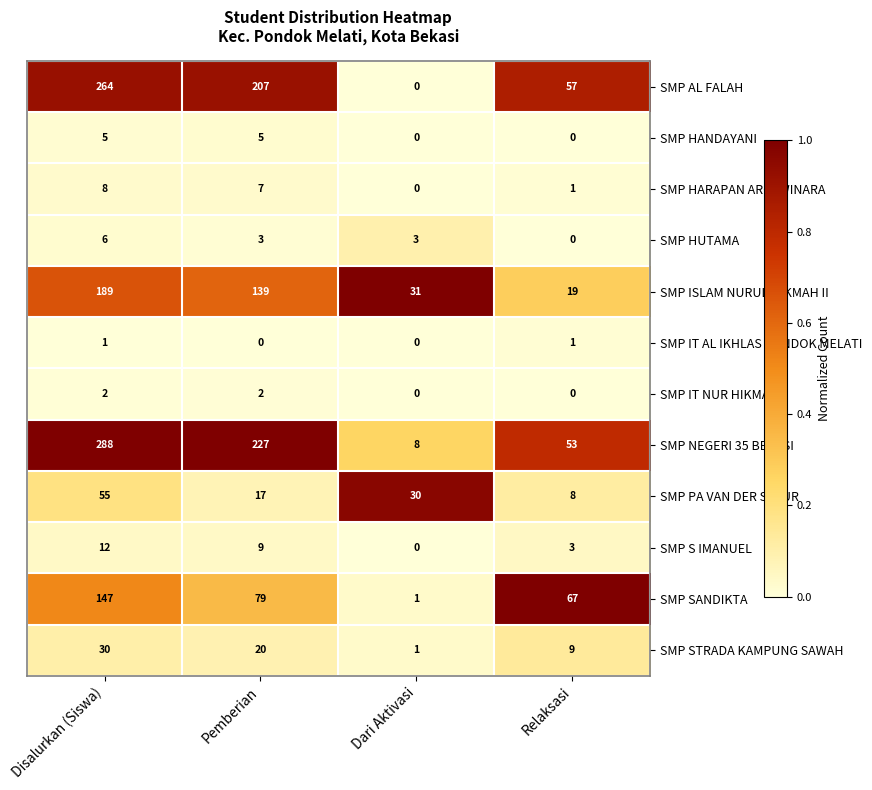

Which series has the widest spread of values?

SMP NEGERI 35 BEKASI